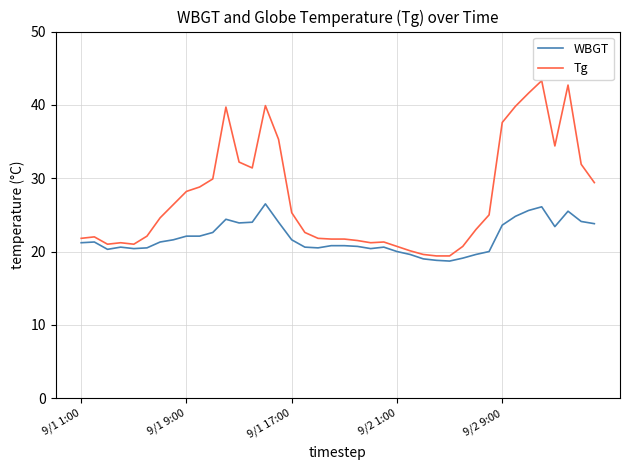

Which series has the widest spread of values?

Tg